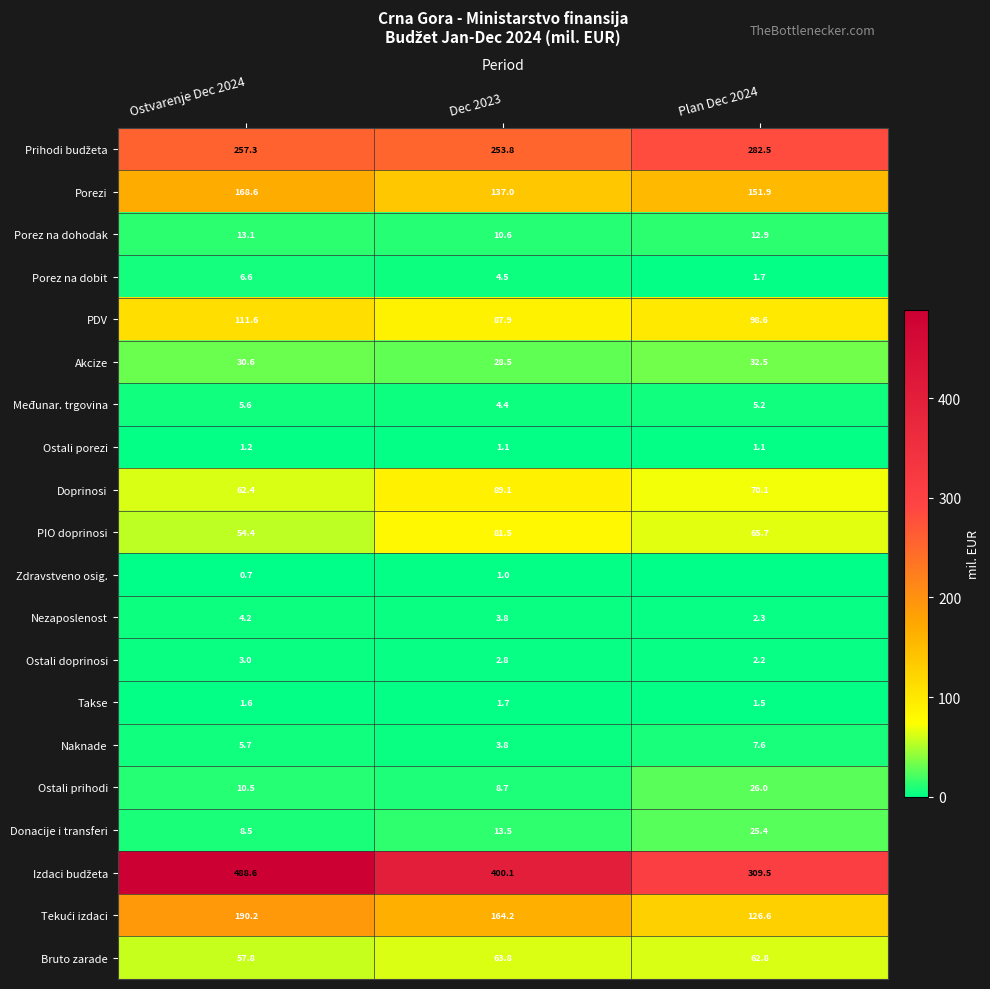

True or false: Ostali doprinosi has a value of 3.0 at Ostvarenje Dec 2024.

True